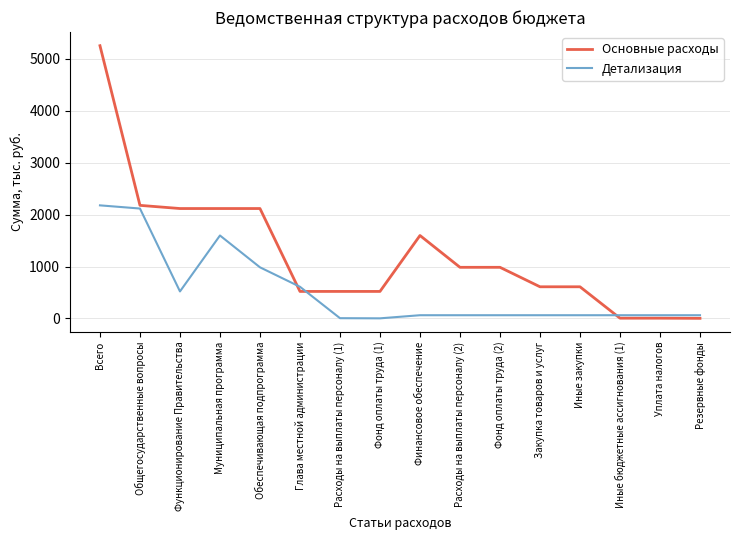

List the series in order of their peak value, lowest first.

Детализация, Основные расходы